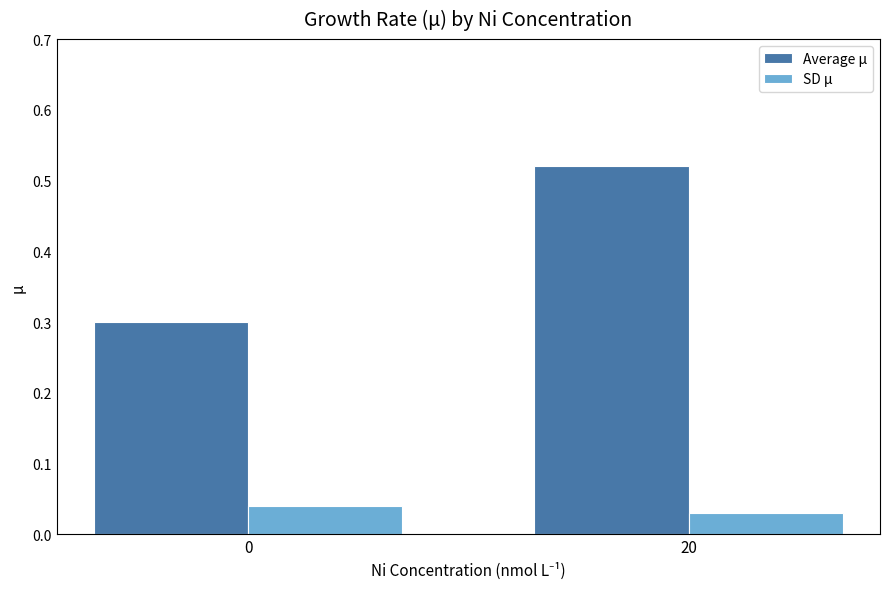

Does the chart contain stacked bars?

No